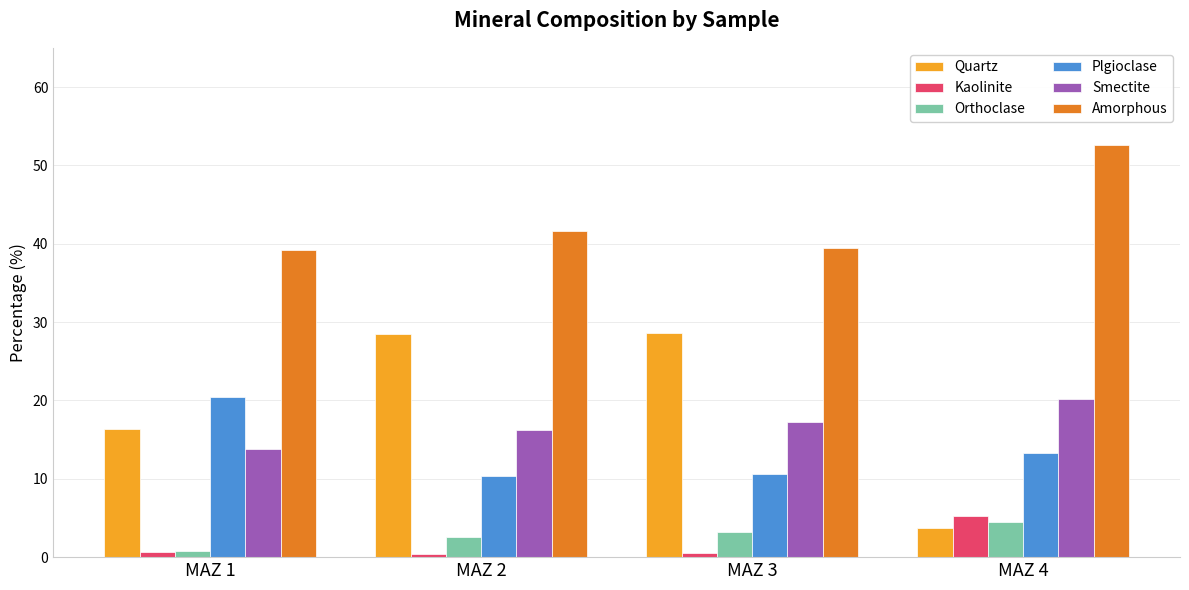

Which series has the largest range (max minus min)?

Quartz